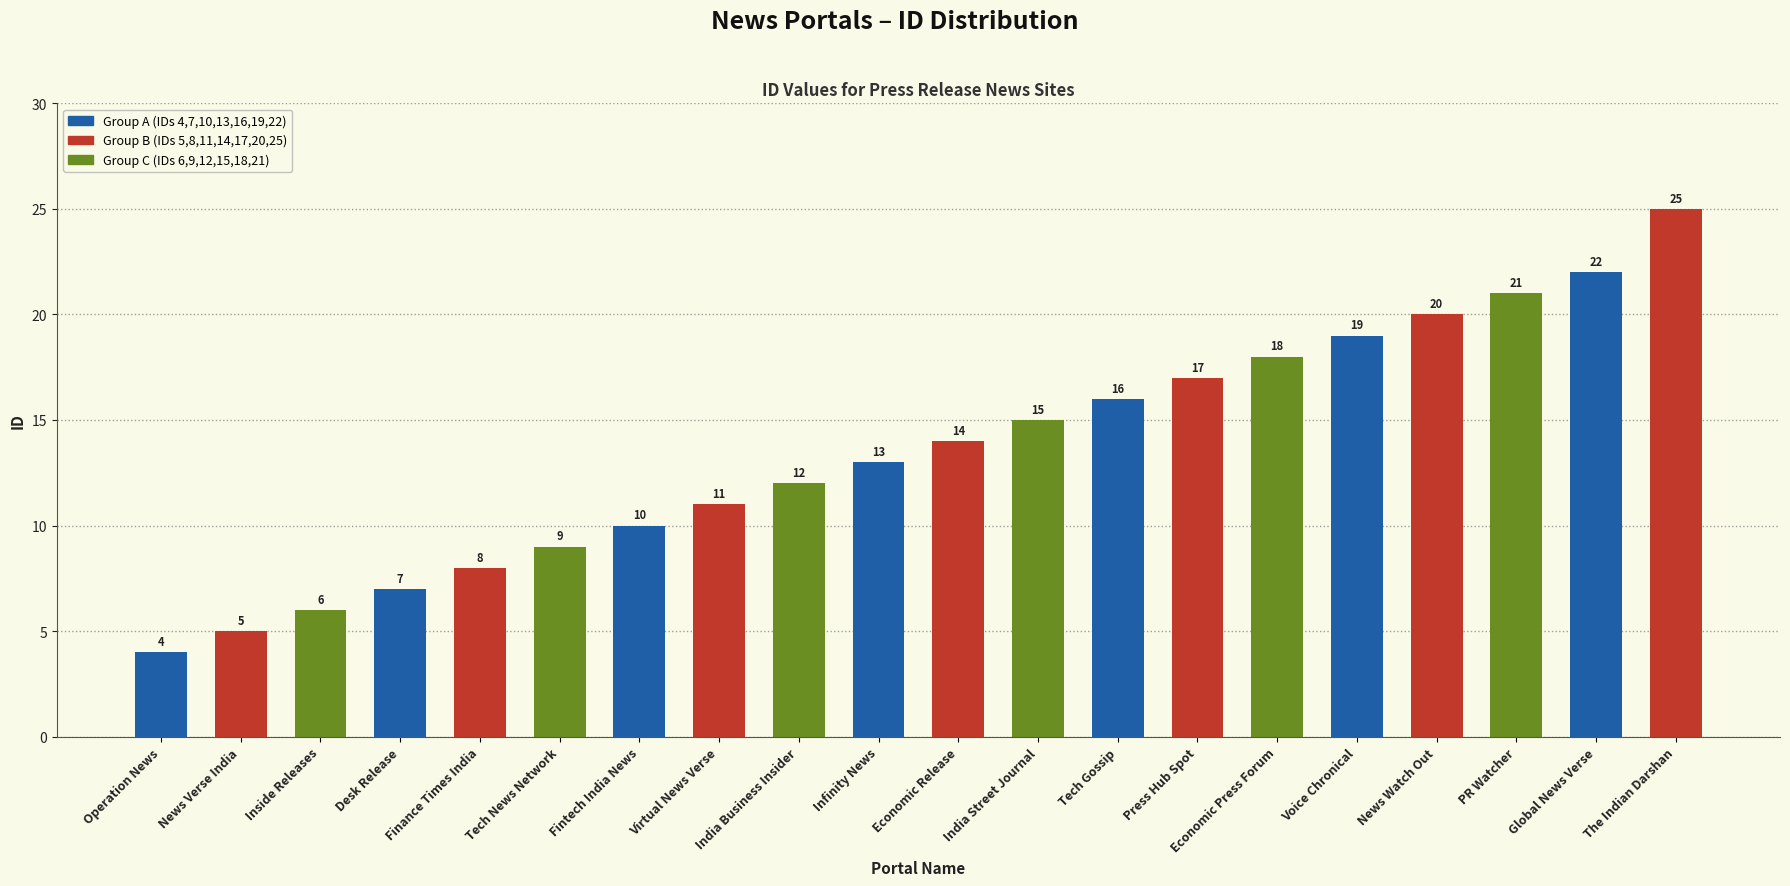

List the labels in order of value, largest first.

The Indian Darshan, Global News Verse, PR Watcher, News Watch Out, Voice Chronical, Economic Press Forum, Press Hub Spot, Tech Gossip, India Street Journal, Economic Release, Infinity News, India Business Insider, Virtual News Verse, Fintech India News, Tech News Network, Finance Times India, Desk Release, Inside Releases, News Verse India, Operation News